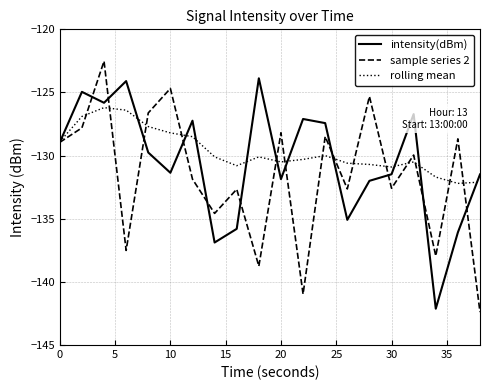

What is the greatest value displayed?

-122.5